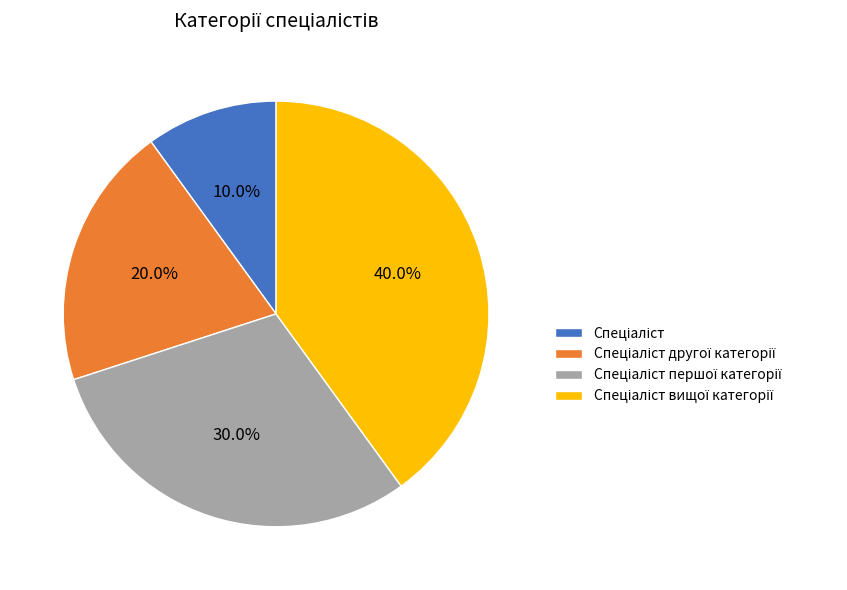

Does any single category account for the majority?

No